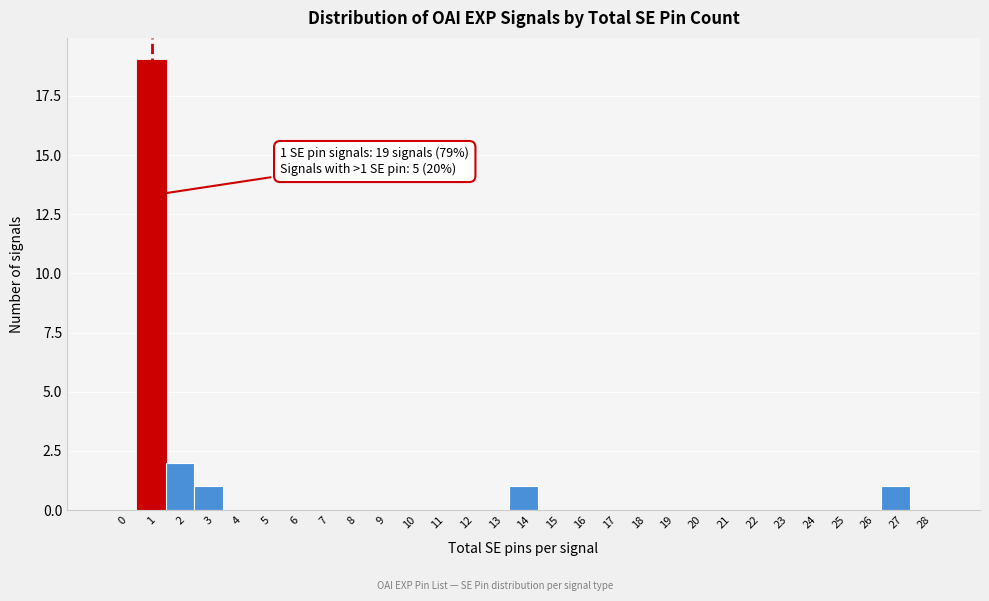

Reading right to left, list all the values displayed in this chart.

28=0	27=1	26=0	25=0	24=0	23=0	22=0	21=0	20=0	19=0	18=0	17=0	16=0	15=0	14=1	13=0	12=0	11=0	10=0	9=0	8=0	7=0	6=0	5=0	4=0	3=1	2=2	1=19	0=0